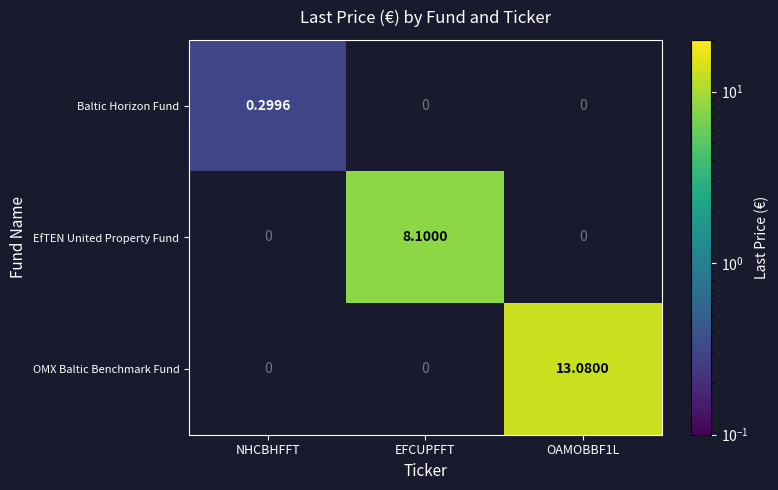

List the series in order of their overall mean, lowest first.

Baltic Horizon Fund, EfTEN United Property Fund, OMX Baltic Benchmark Fund